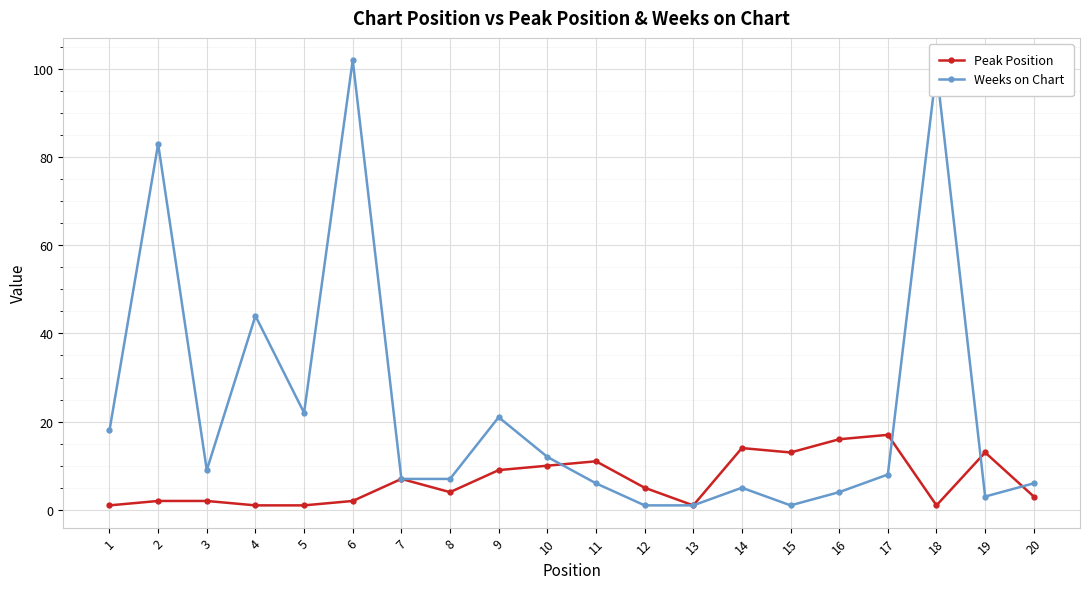

Does the chart display data point markers on the line(s)?

Yes